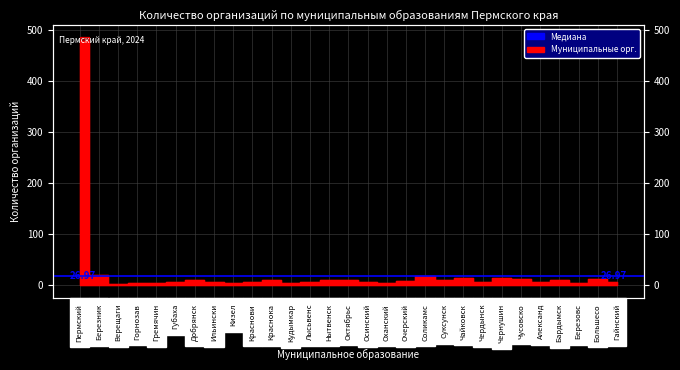

At which category does the chart reach its minimum across all series?

Верещаги